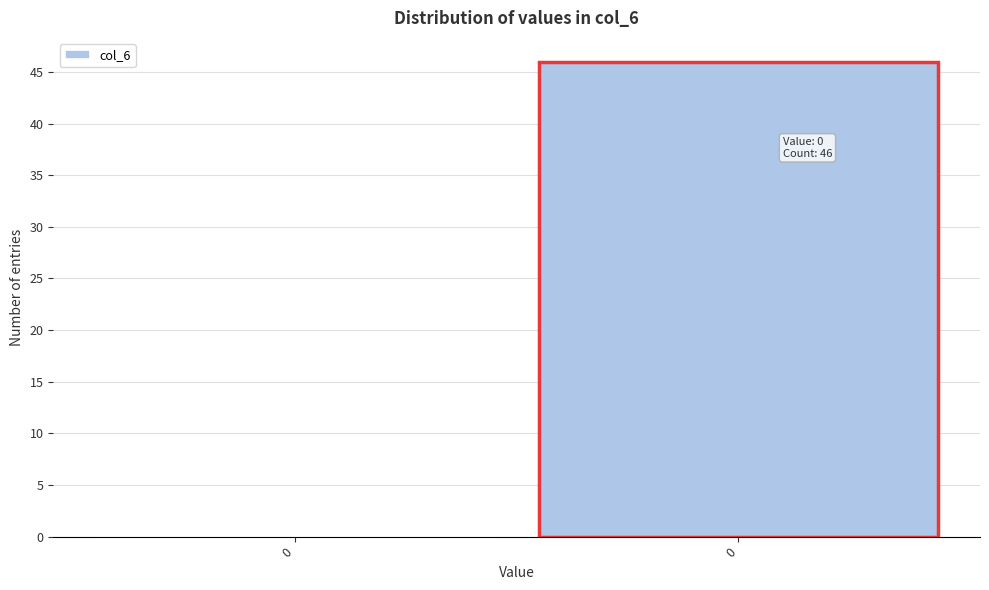

Are the bars horizontal?

No